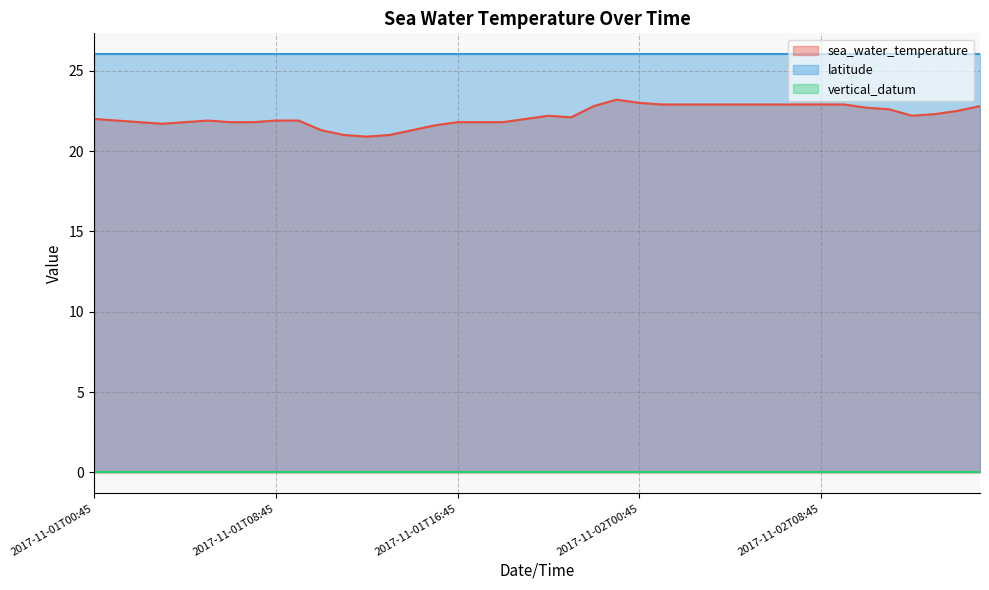

True or false: latitude and sea_water_temperature cross at least once.

False